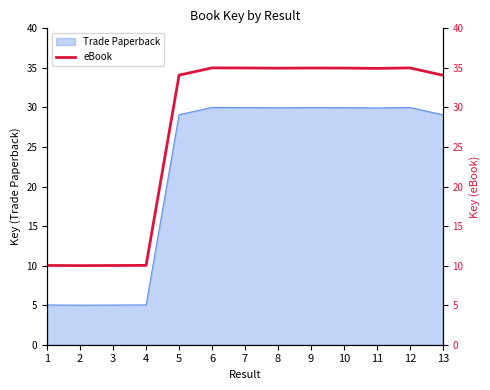

At which category does the data reach its first local peak?

6